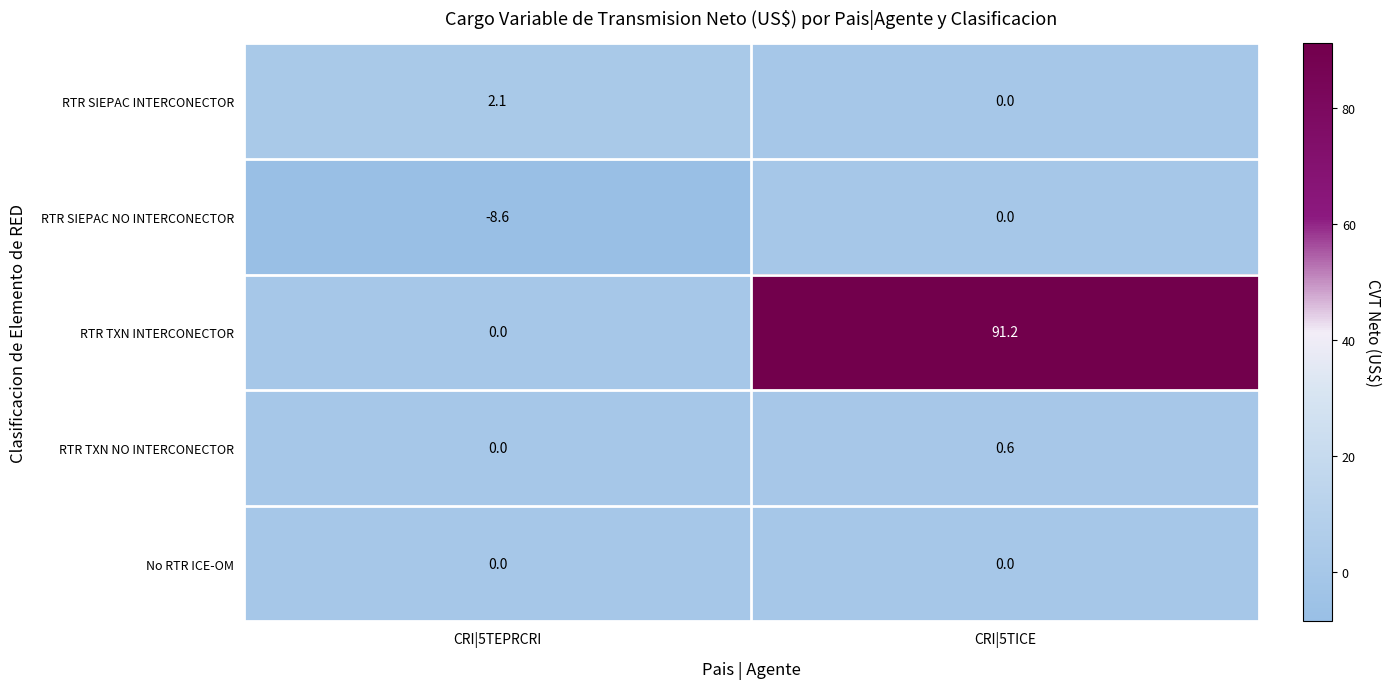

Count the number of categories in the chart.

2